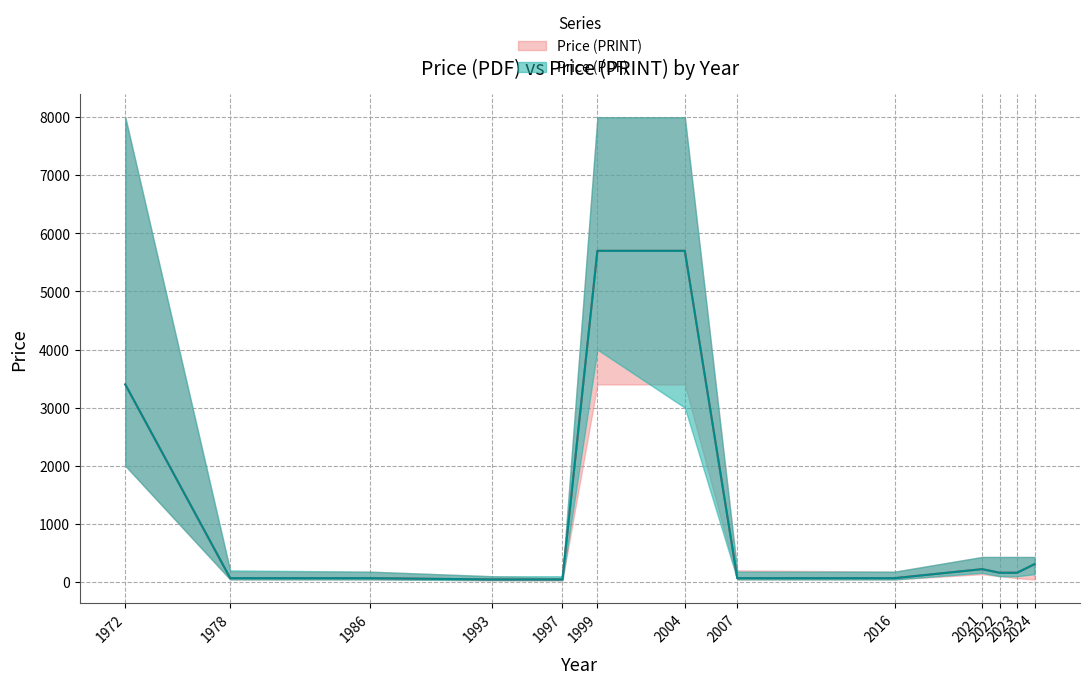

True or false: Price (PRINT) and Price (PDF) cross at least once.

False